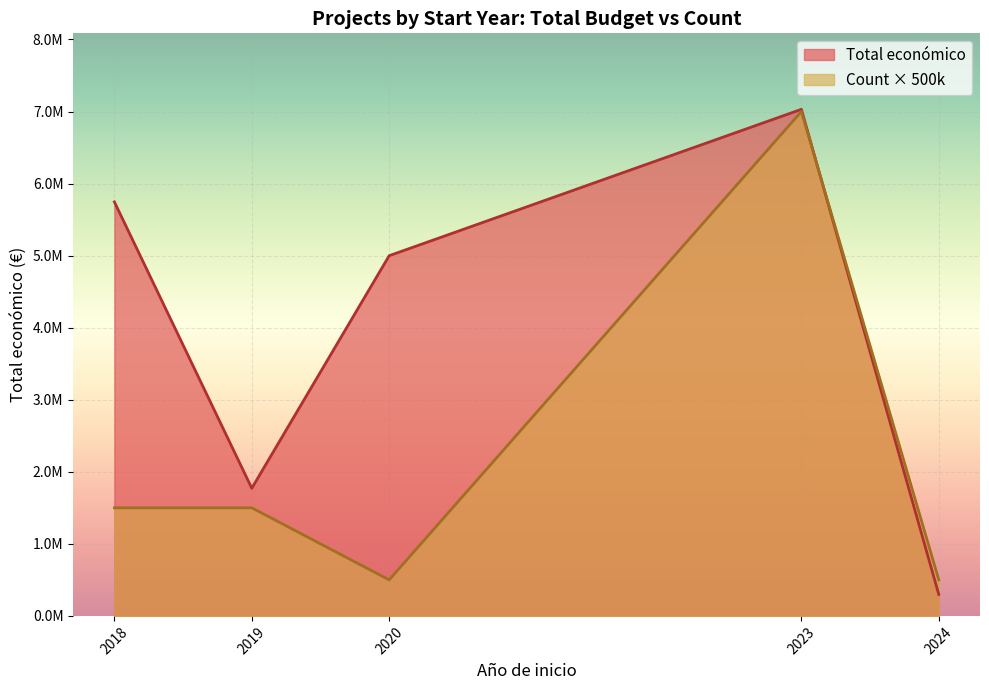

Rank the categories by Total económico value from highest to lowest.

2023, 2018, 2020, 2019, 2024